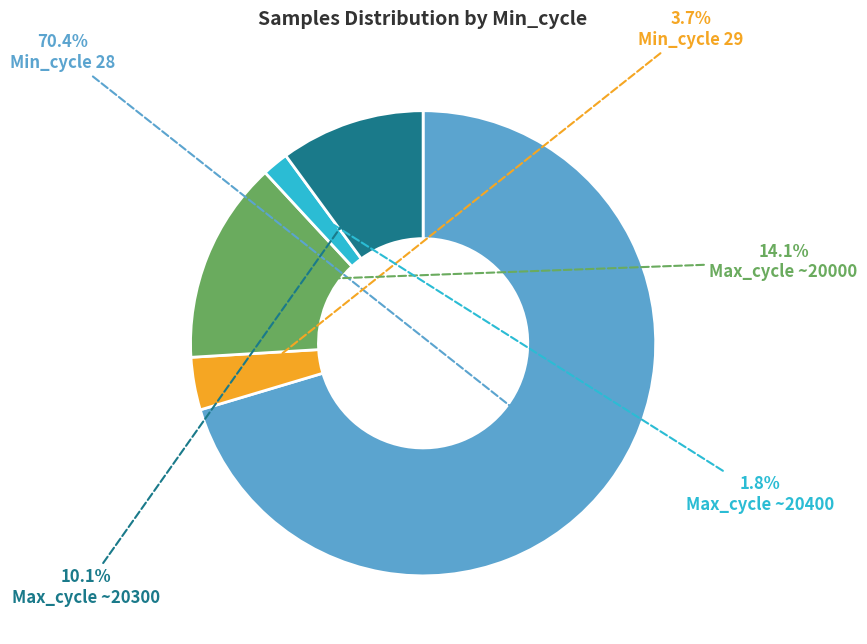

What percentage do Max_cycle ~20400 and Max_cycle ~20000 together represent?

15.9%